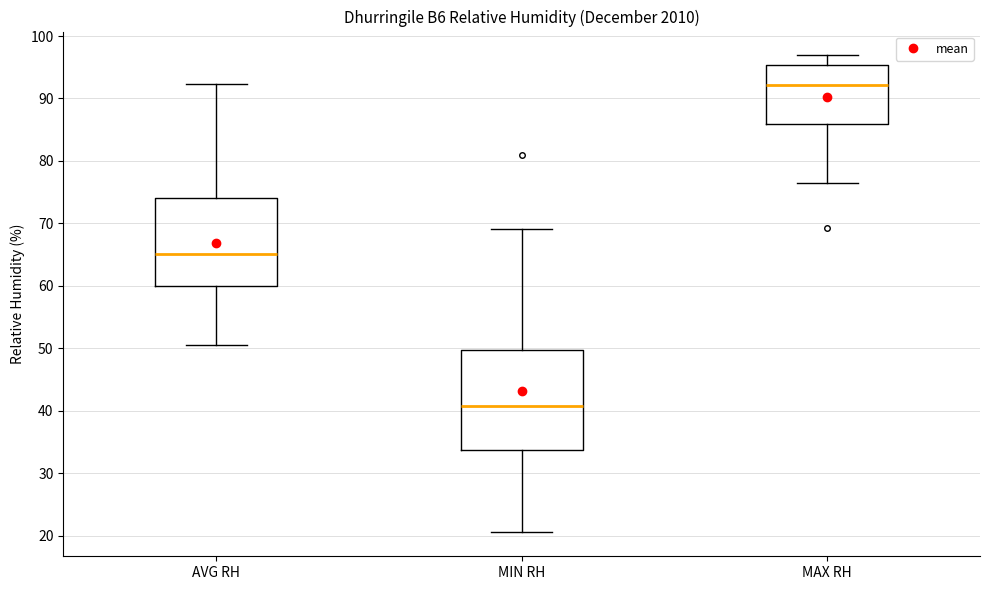

Reading left to right, transcribe this box plot: for each box, give where its median line is, the range the box spans, and where its two whiskers end, as read against the y-axis. The values are not printed on the chart, so give them approximately, as read against the axis.

AVG RH: median 65, box 60 to 74, whiskers 51 to 92
MIN RH: median 41, box 34 to 50, whiskers 21 to 69
MAX RH: median 92, box 86 to 95, whiskers 76 to 97